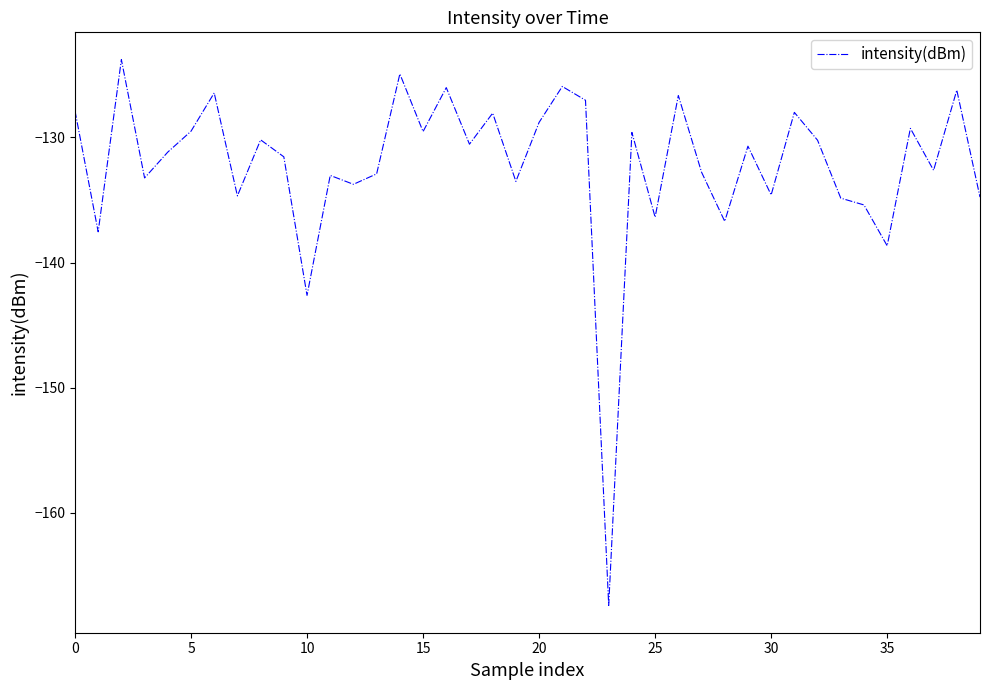

What is the minimum value shown in the chart?

-167.4